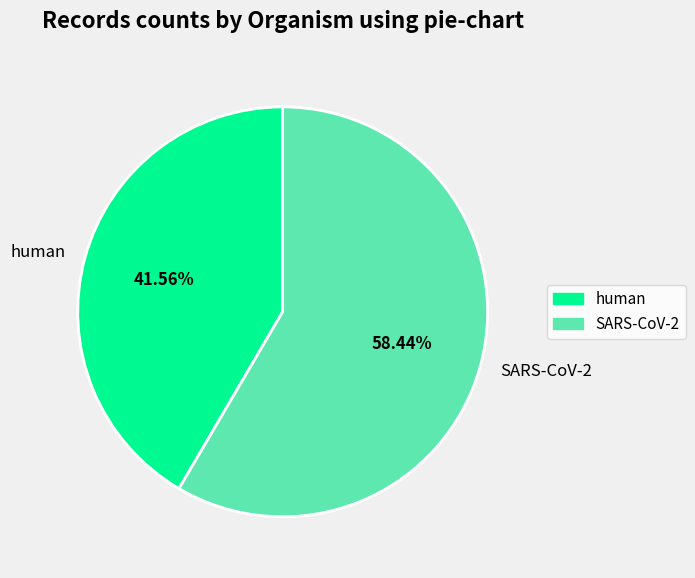

What is the smallest slice in the pie chart?

human